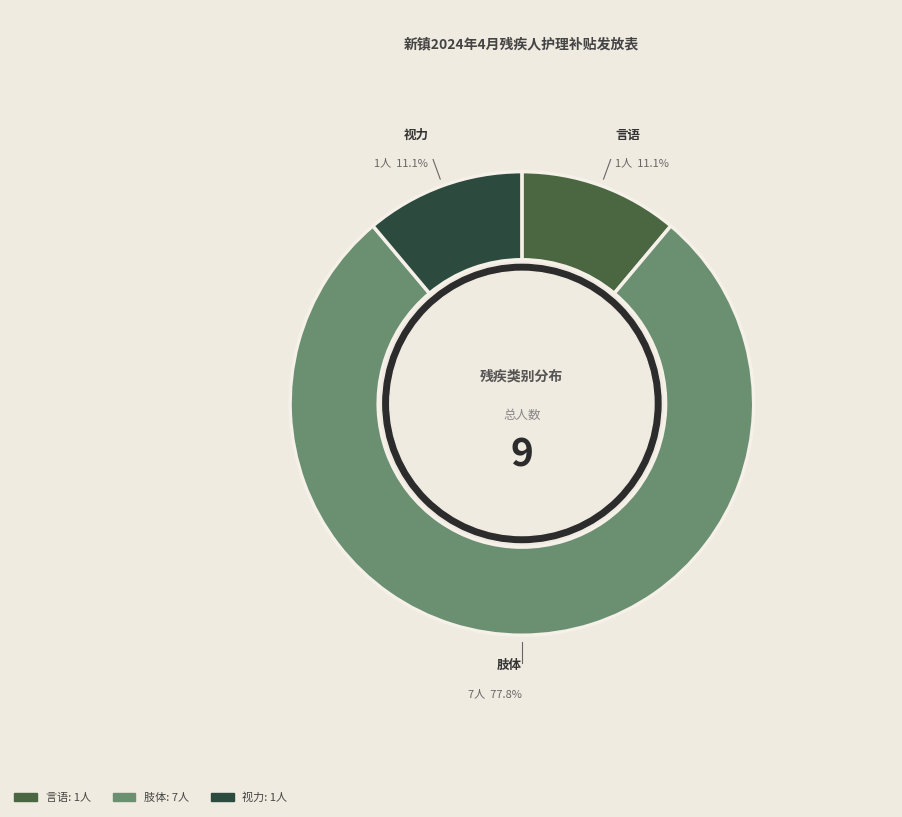

What percentage is NOT represented by 肢体?

22.2%